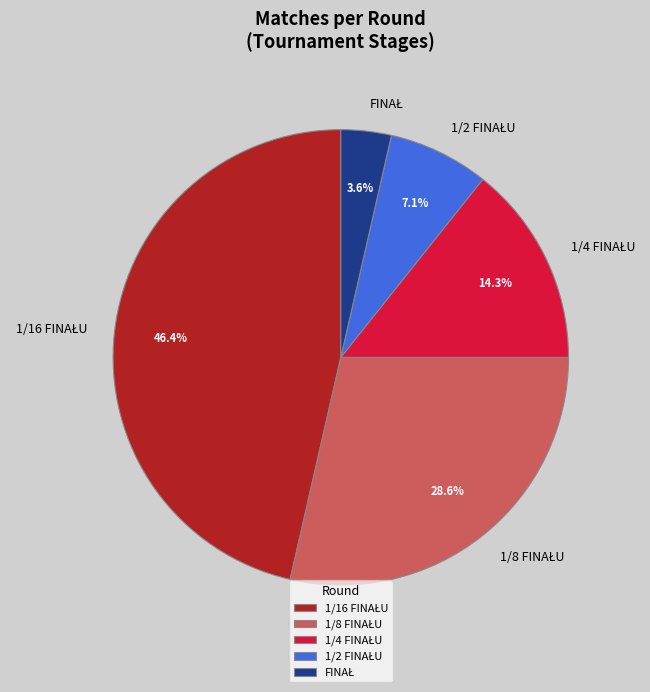

Is there any slice that represents more than half of the pie?

No